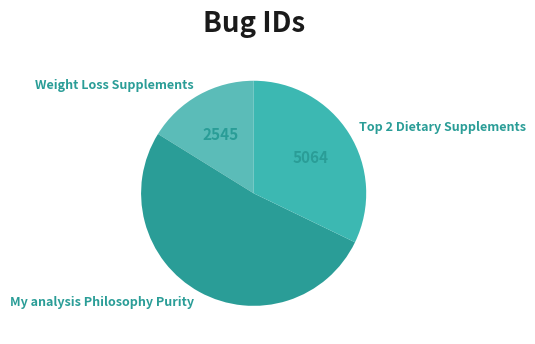

True or false: My analysis Philosophy Purity accounts for 39% of the total.

False